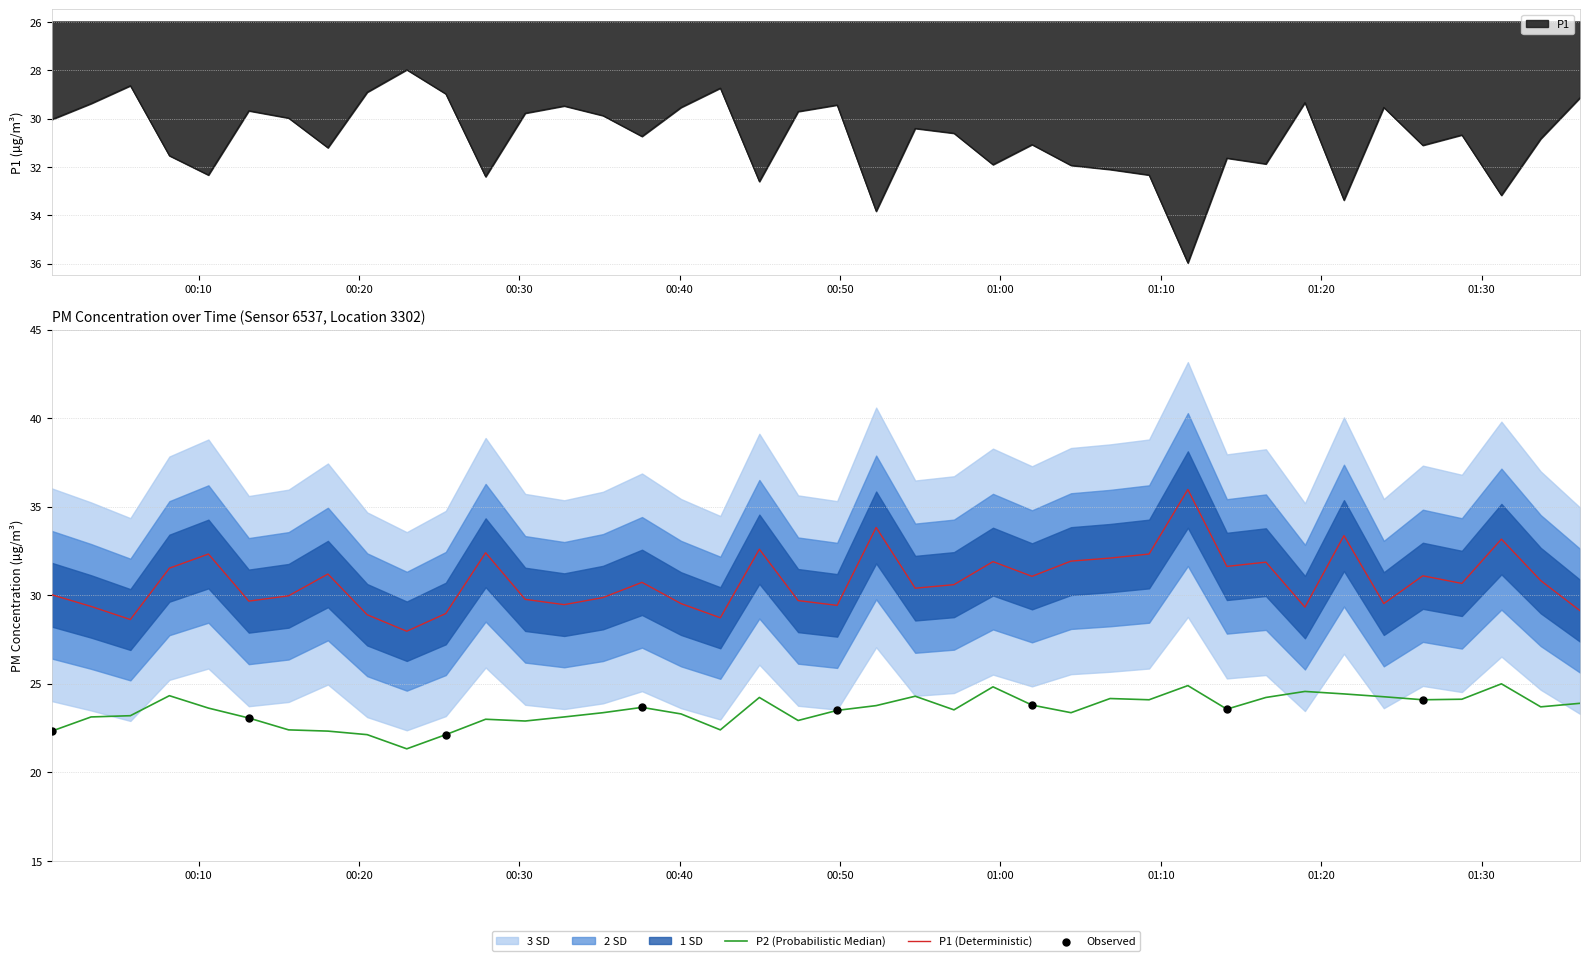

Which series contains the highest Y value?

P1